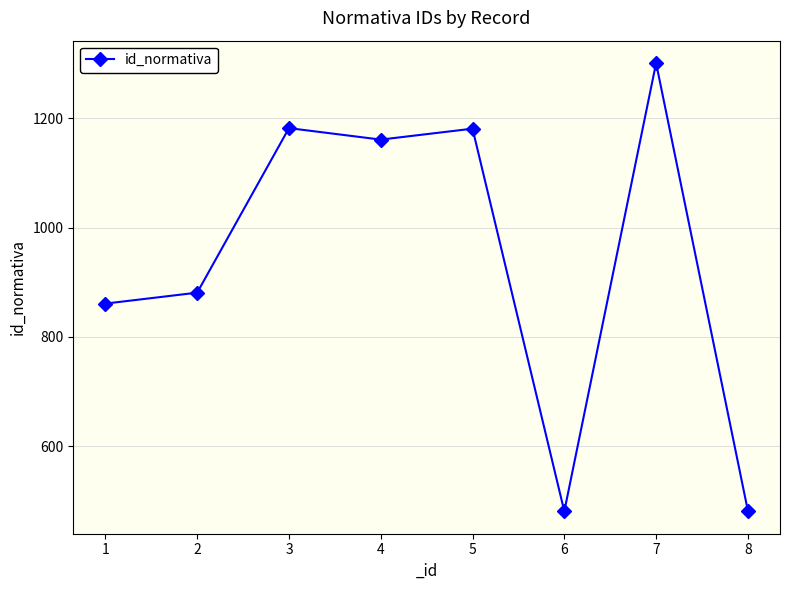

What is the sum of the values at 6 and 5?

1662